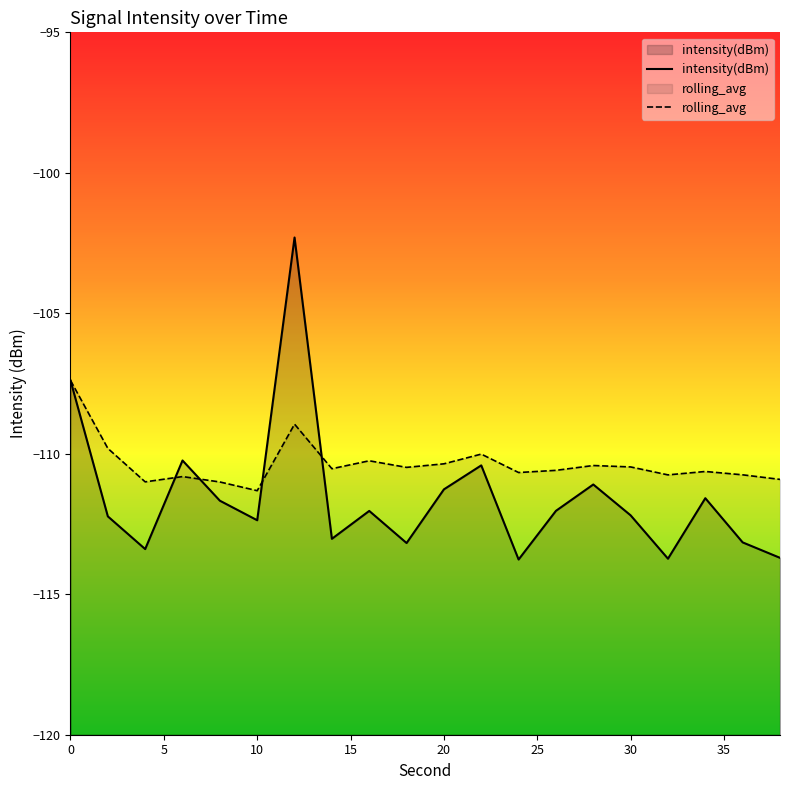

List the series in order of their overall mean, lowest first.

intensity(dBm), rolling_avg